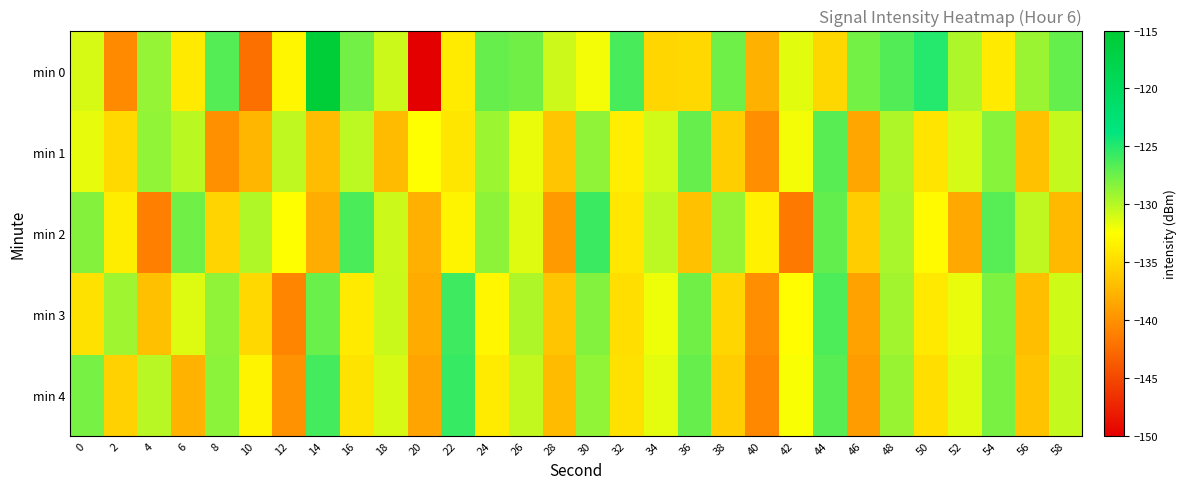

What is the spread (max minus min) of values at 58?

10.0